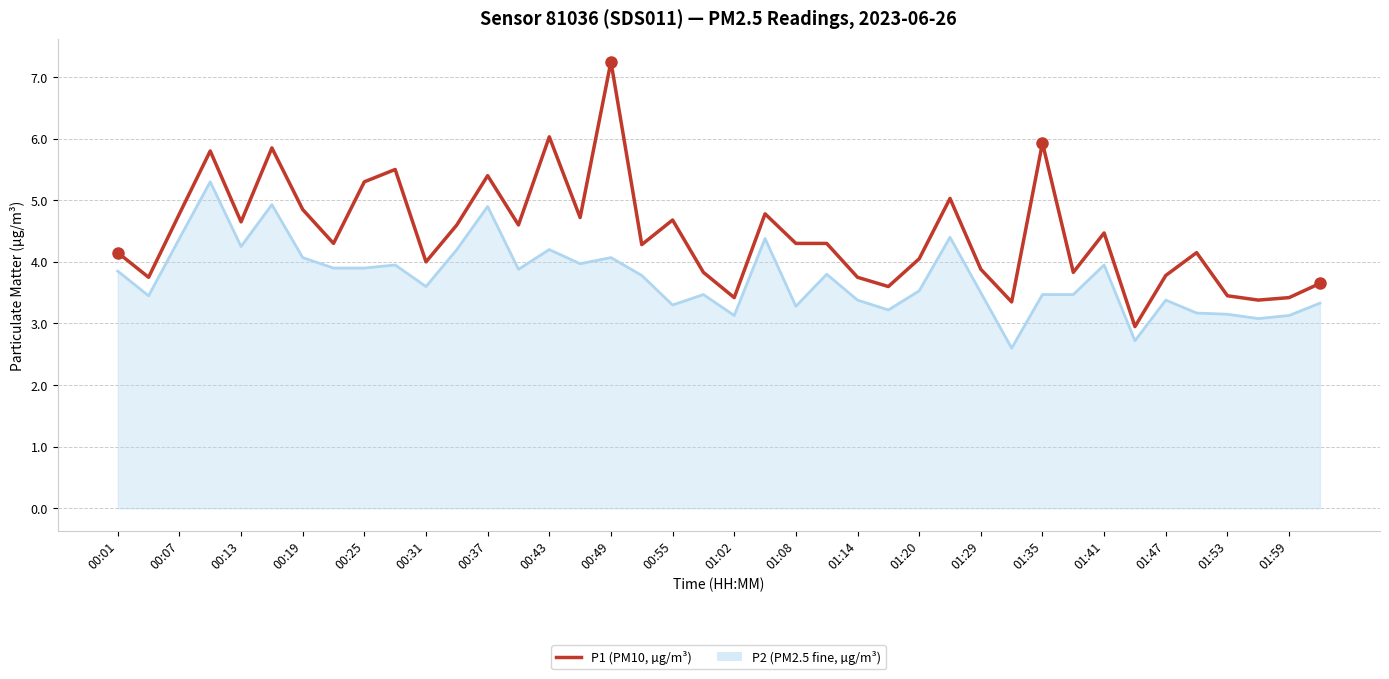

Which series has the largest total across all categories?

P1 (PM10, µg/m³)